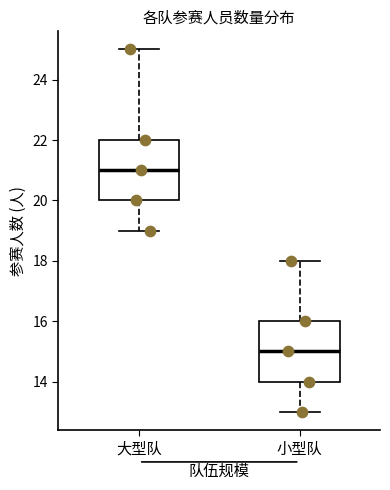

Which box has the highest median line?

大型队